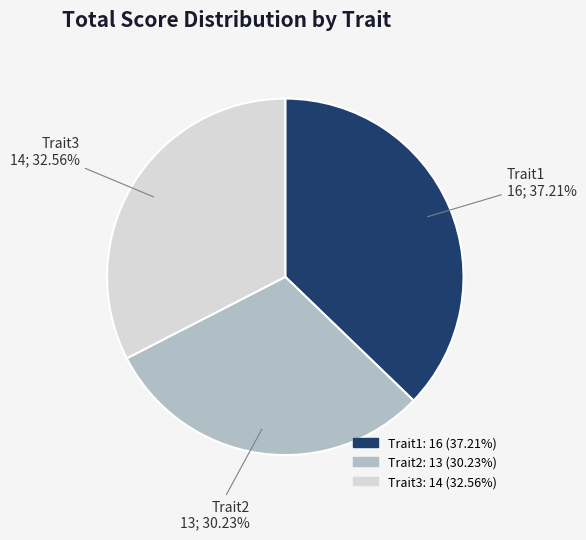

Between Trait3 and Trait2, which is larger?

Trait3